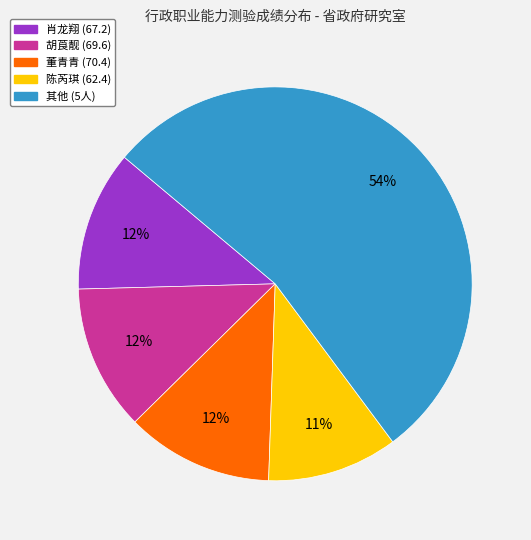

Does any single category account for the majority?

Yes